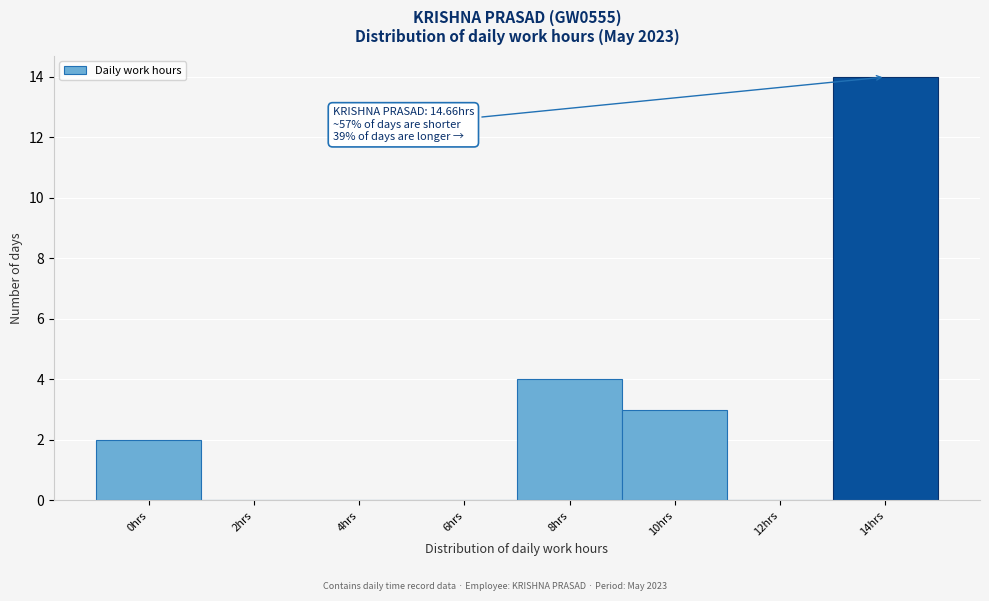

Reading left to right, what are all the values shown in this chart?

0hrs=2	2hrs=0	4hrs=0	6hrs=0	8hrs=4	10hrs=3	12hrs=0	14hrs=14